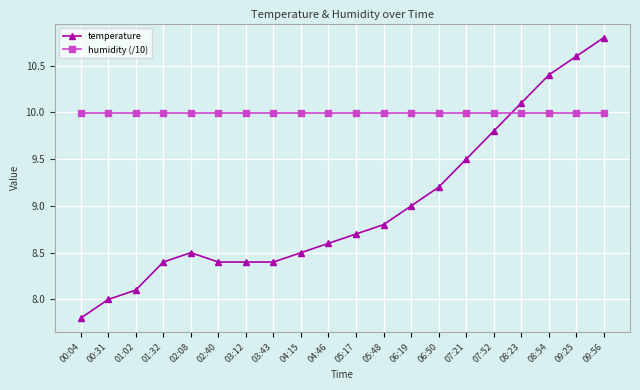

What is the value of the temperature point at the 9th from the left?

8.5